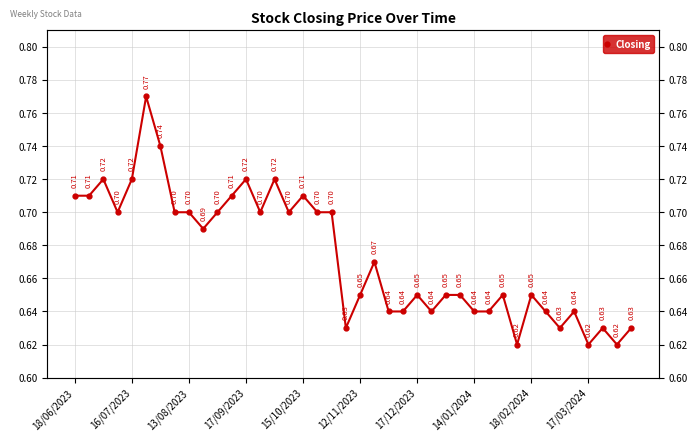

What is the difference between the maximum and second lowest values?

0.2